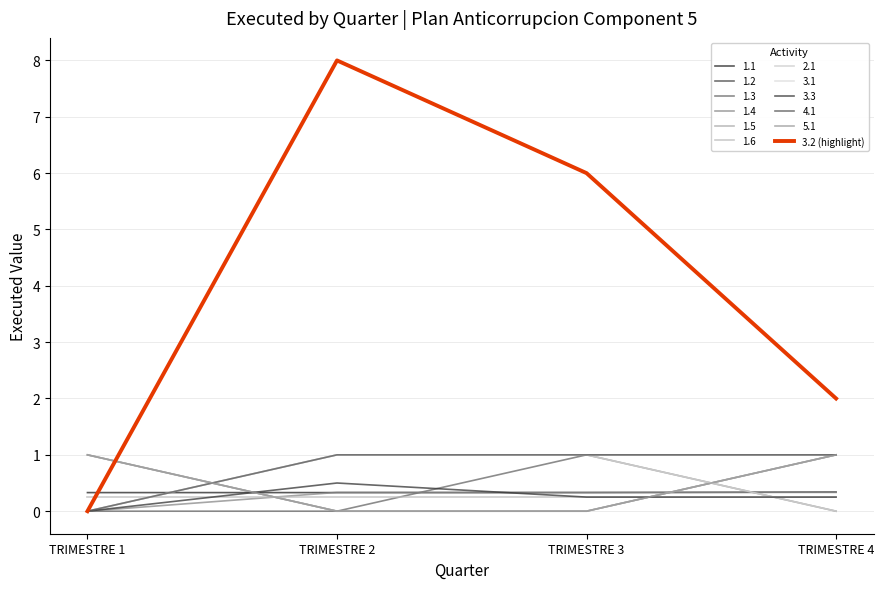

Does the chart display data point markers on the line(s)?

No